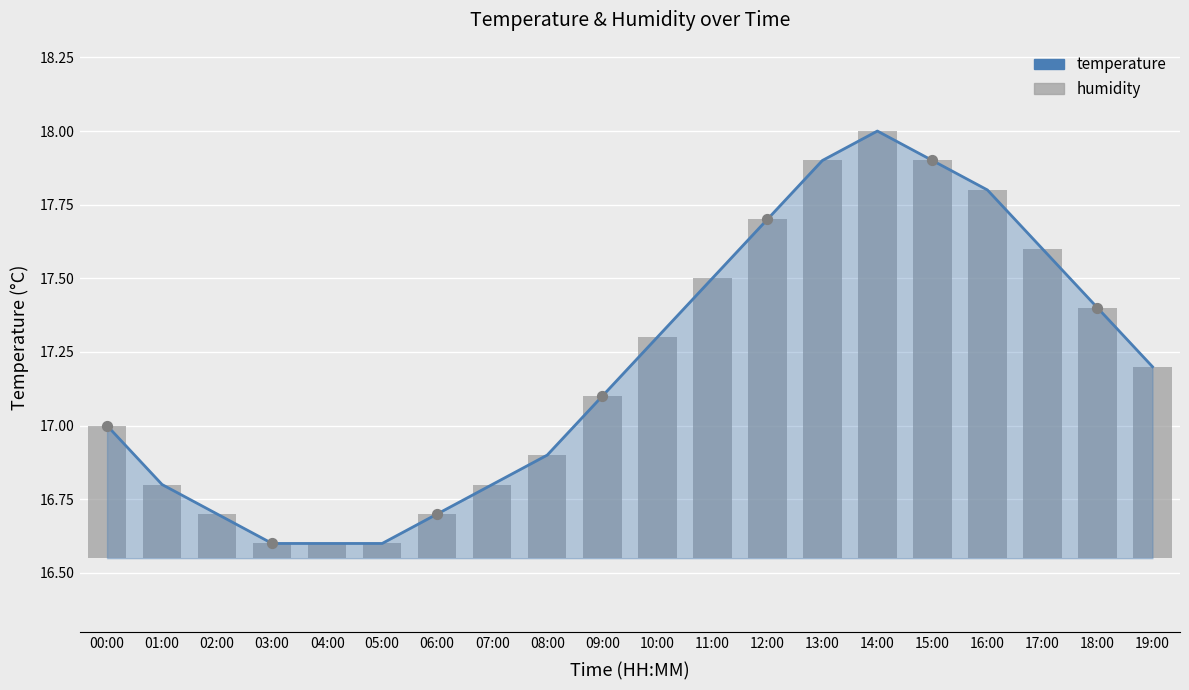

Which series reaches the maximum Y coordinate?

temperature